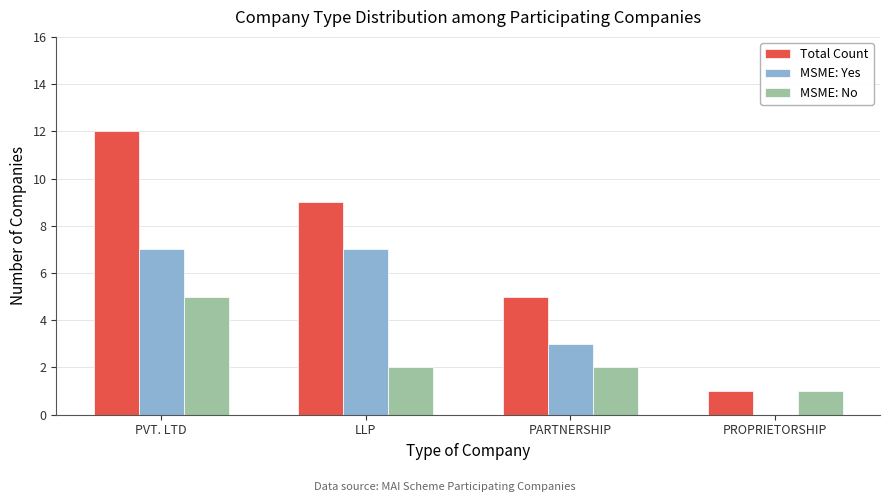

What is the average value of the MSME: Yes series?

4